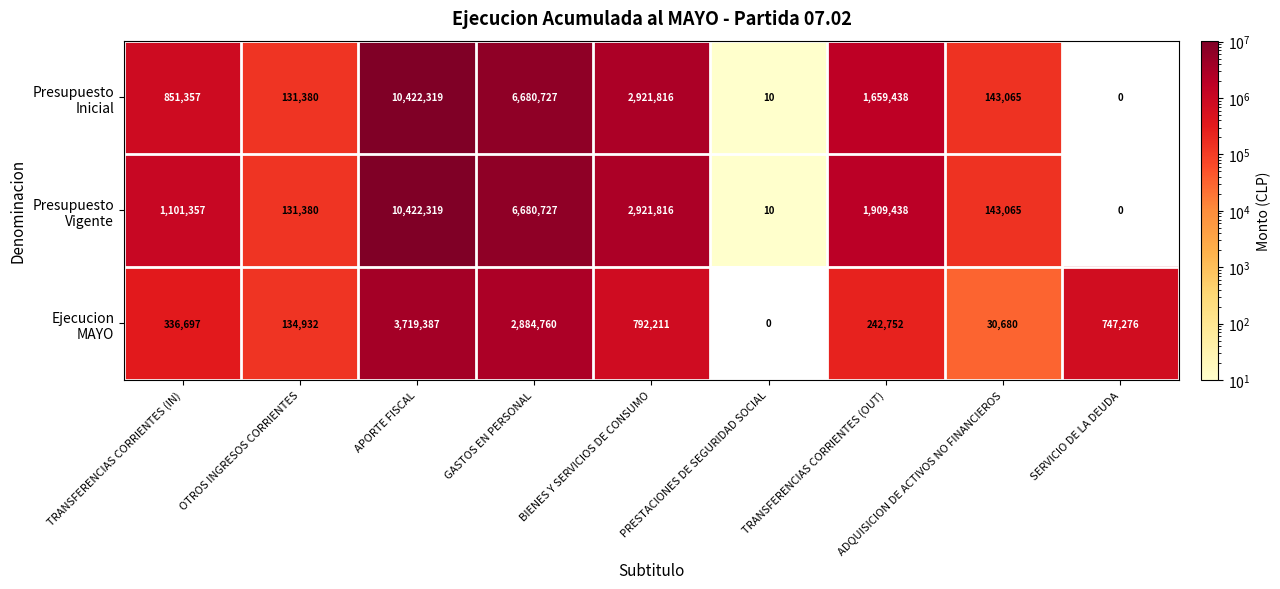

What is the spread (max minus min) of values at APORTE FISCAL?

6702932